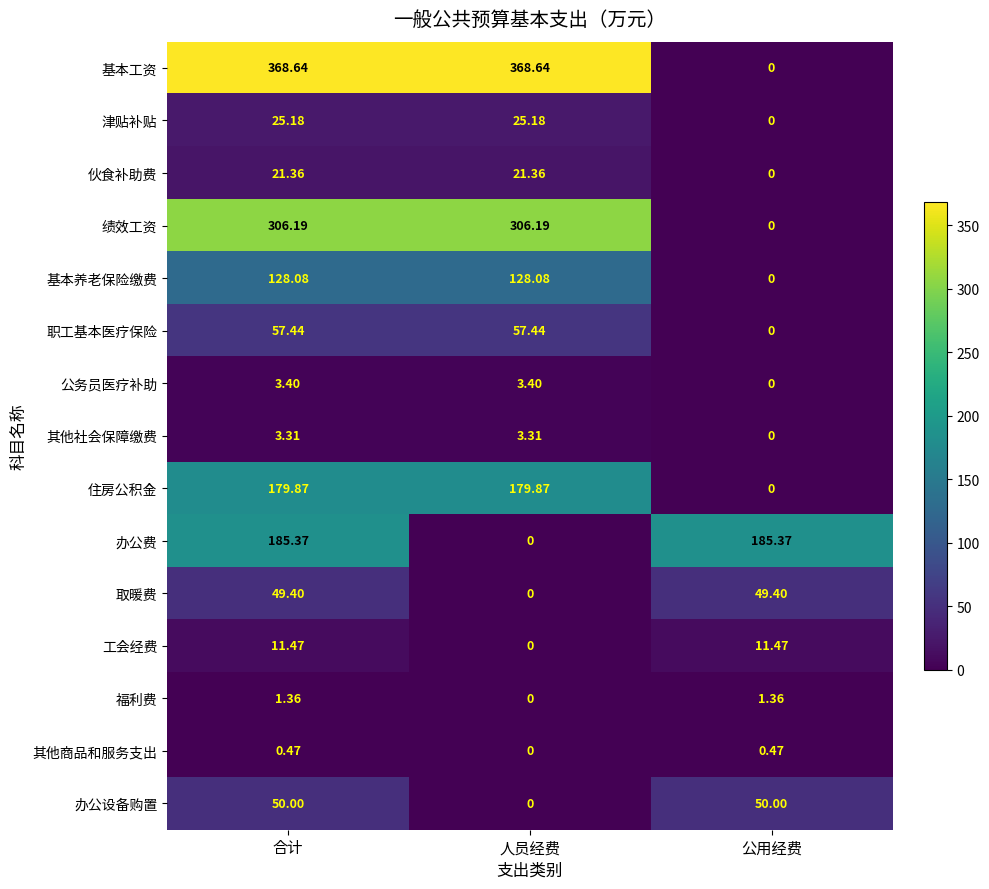

Which series has the largest total across all categories?

基本工资